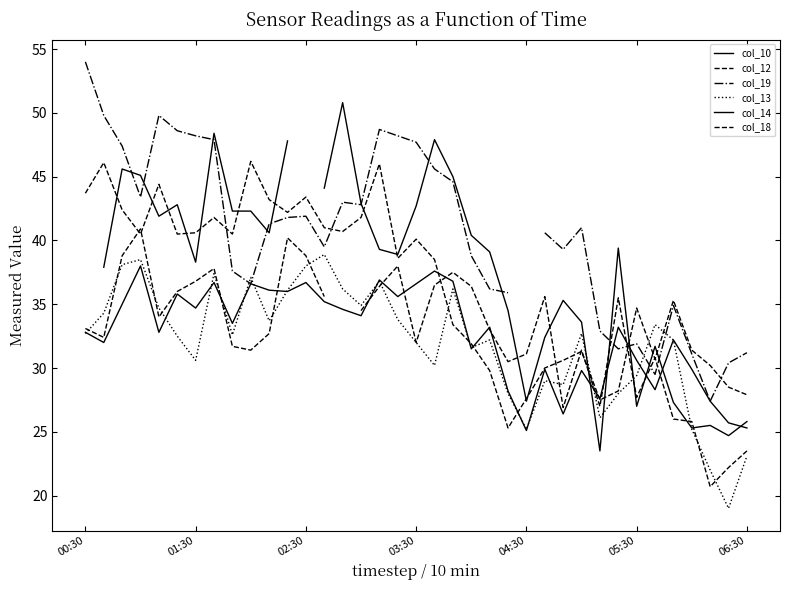

At which category is the sum across all series the highest?

7